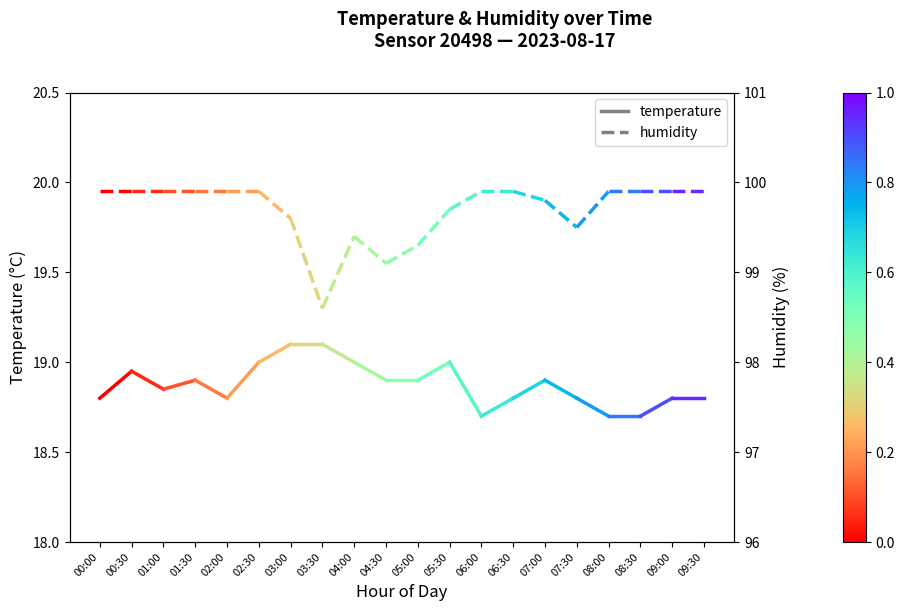

The value of temperature at 00:00 is 18.8. True or false?

True